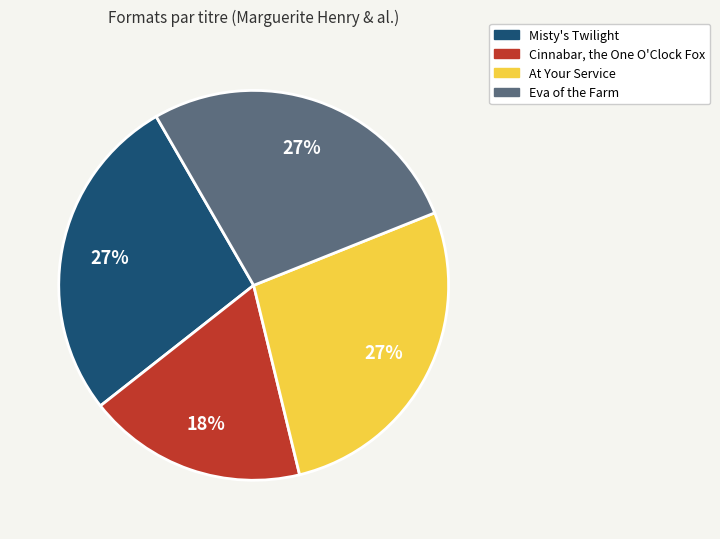

Is the sum of Eva of the Farm and Misty's Twilight greater than half?

Yes